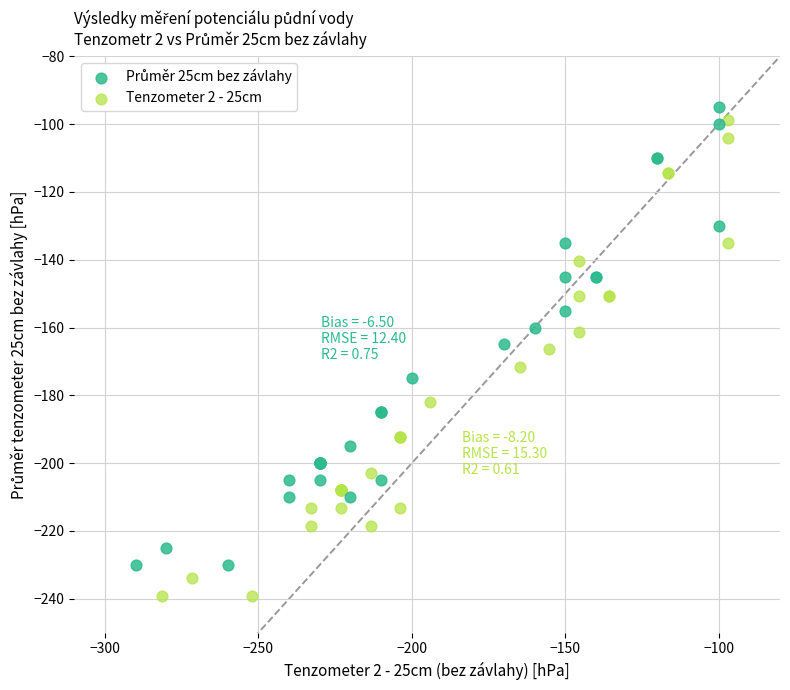

Which series has the widest spread of Y values?

Tenzometer 2 - 25cm